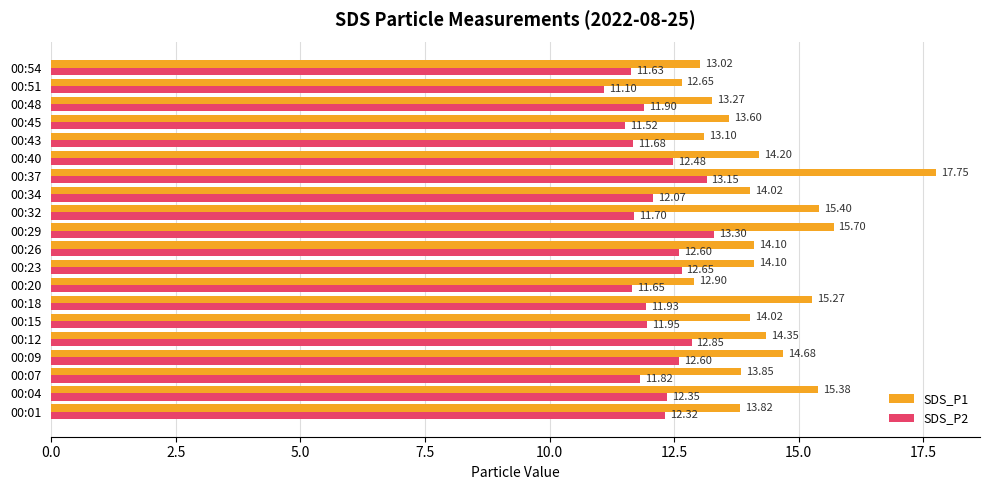

Which category has the highest value in the SDS_P2 series?

00:29